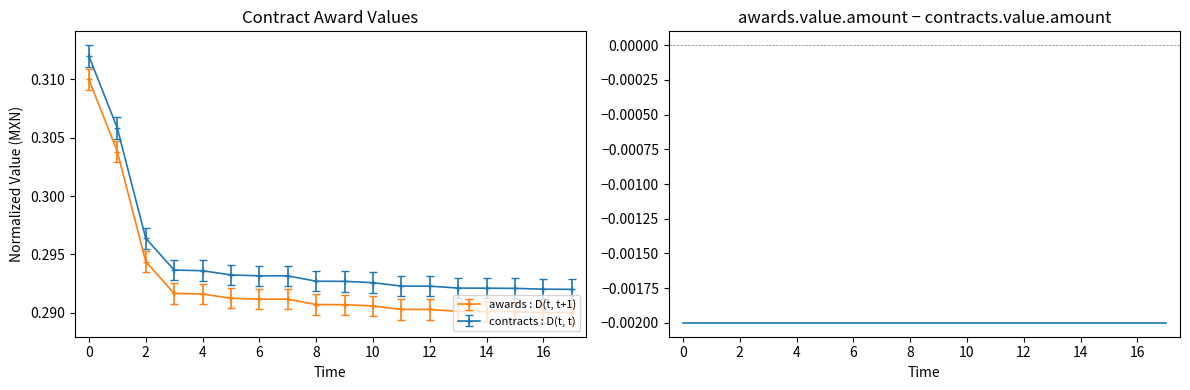

True or false: contracts : D(t, t) and awards : D(t, t+1) intersect in this chart.

False